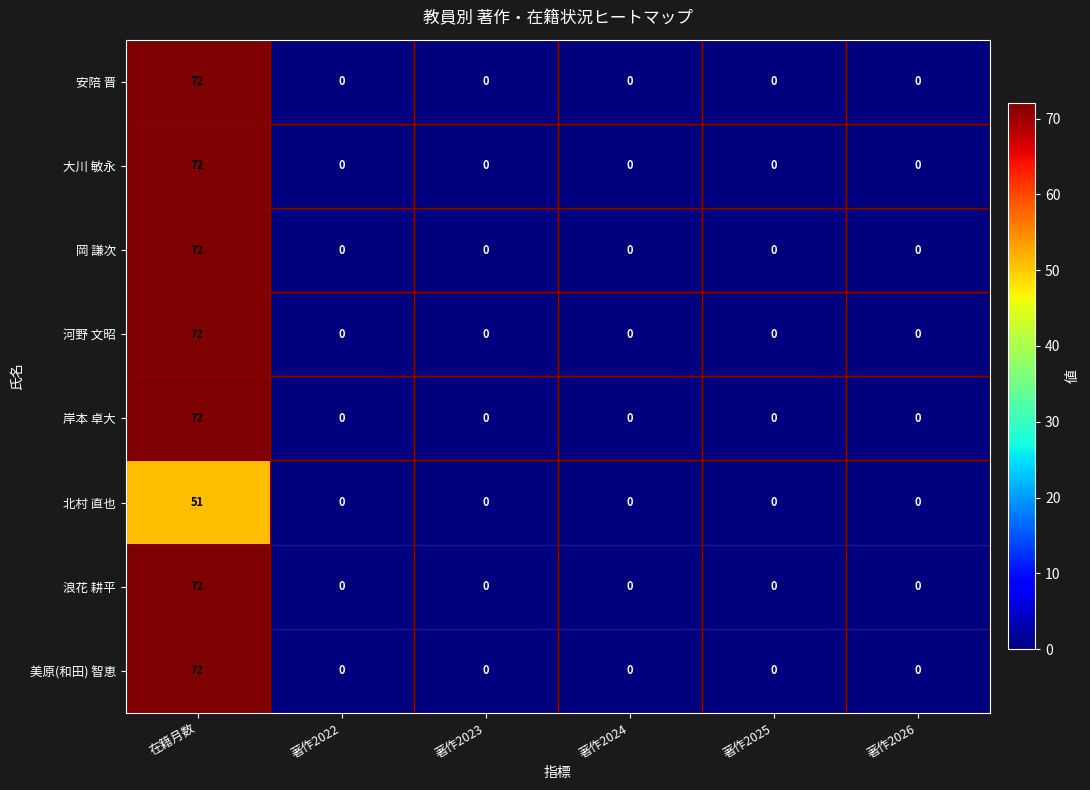

At which category is the sum across all series the highest?

在籍月数